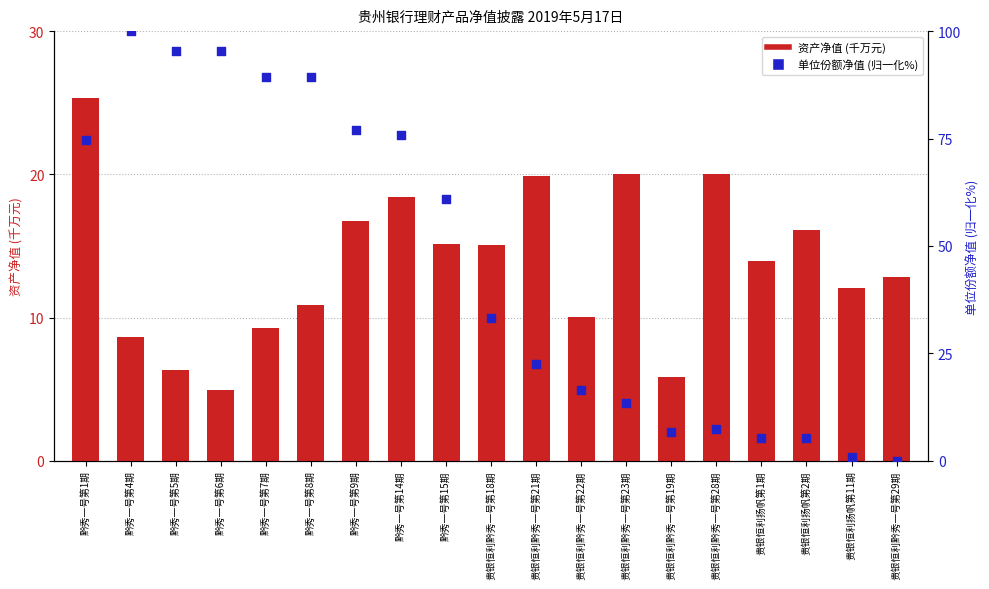

Which series has the widest spread of Y values?

单位份额净值 (归一化%)